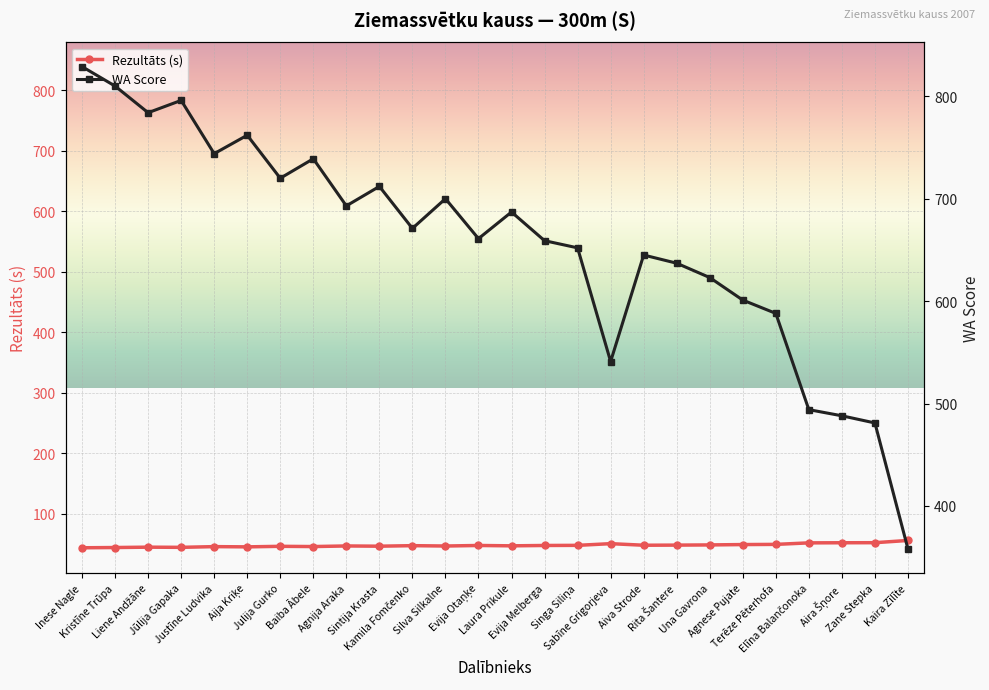

Reading left to right, list all the values displayed in this chart.

Rezultāts (s): 43.4	43.8	44.4	44.1	45.3	44.9	45.8	45.4	46.4	46.0	46.9	46.3	47.2	46.6	47.2	47.4	50.2	47.6	47.8	48.1	48.7	49.0	51.5	51.7	51.8	55.5
WA Score: 829.0	810.0	784.0	796.0	744.0	762.0	720.0	739.0	693.0	712.0	671.0	700.0	661.0	687.0	659.0	652.0	541.0	645.0	637.0	623.0	601.0	588.0	494.0	488.0	481.0	358.0